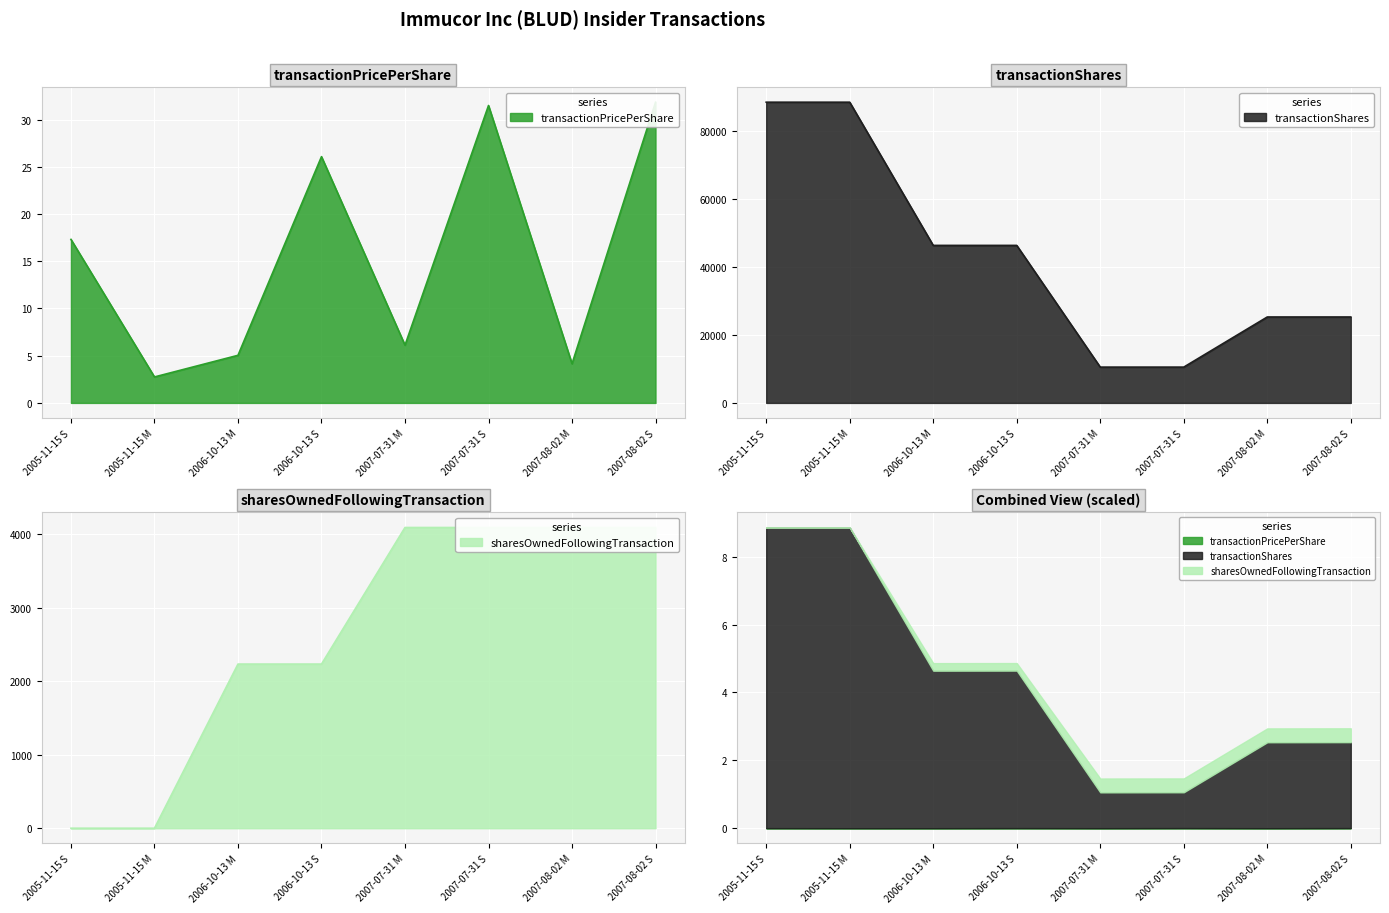

Where does the transactionPricePerShare series first go above 17?

2005-11-15 S